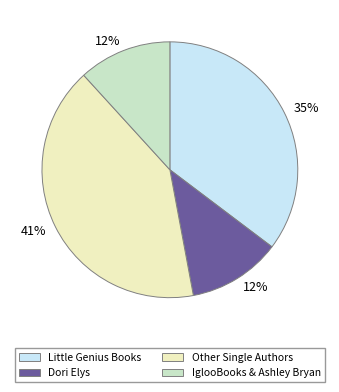

To the nearest percent, what is the average slice percentage?

25%